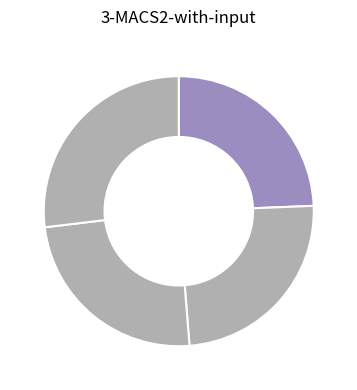

How many segments does this pie chart have?

4